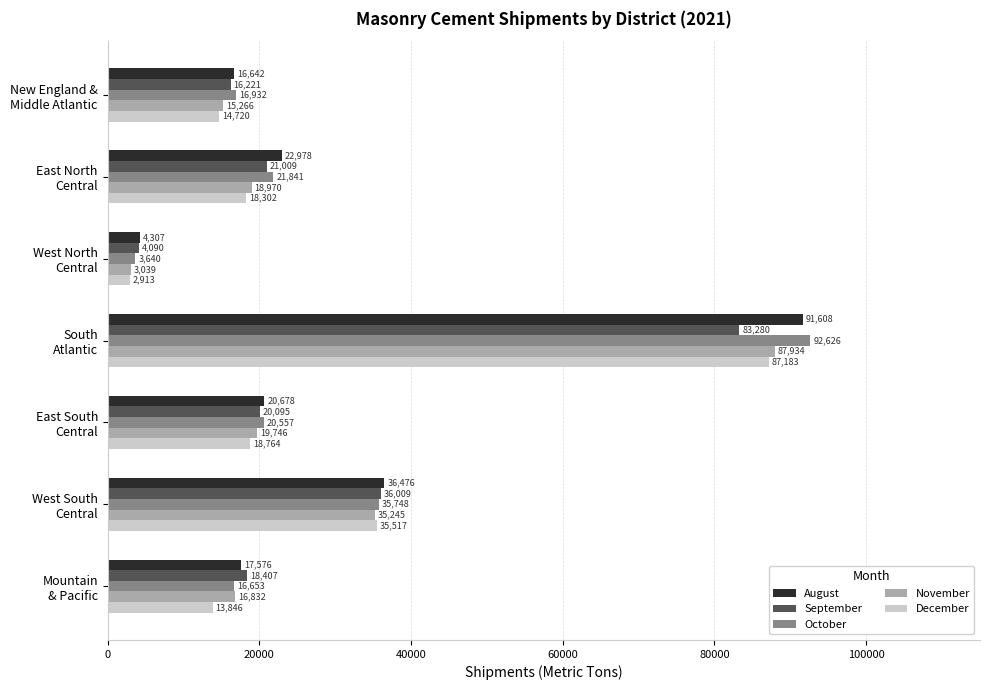

Which series has the largest total across all categories?

August